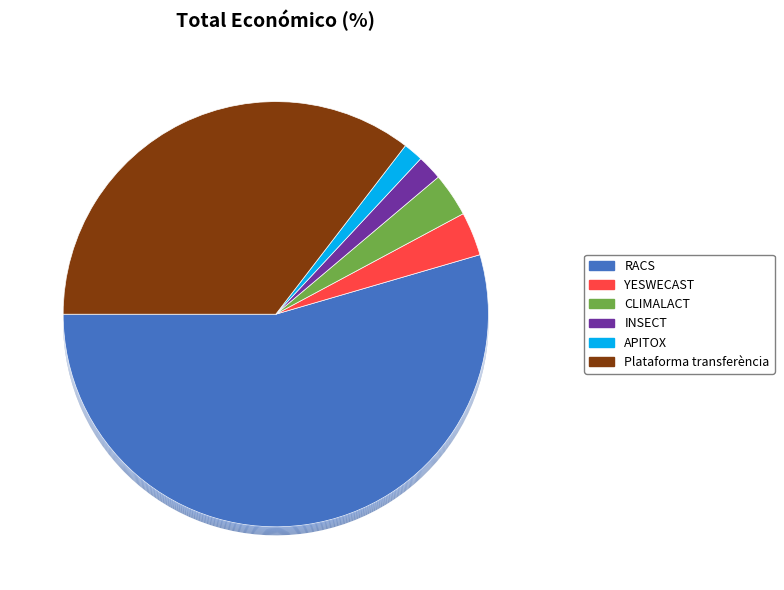

Count the number of slices in the pie.

6